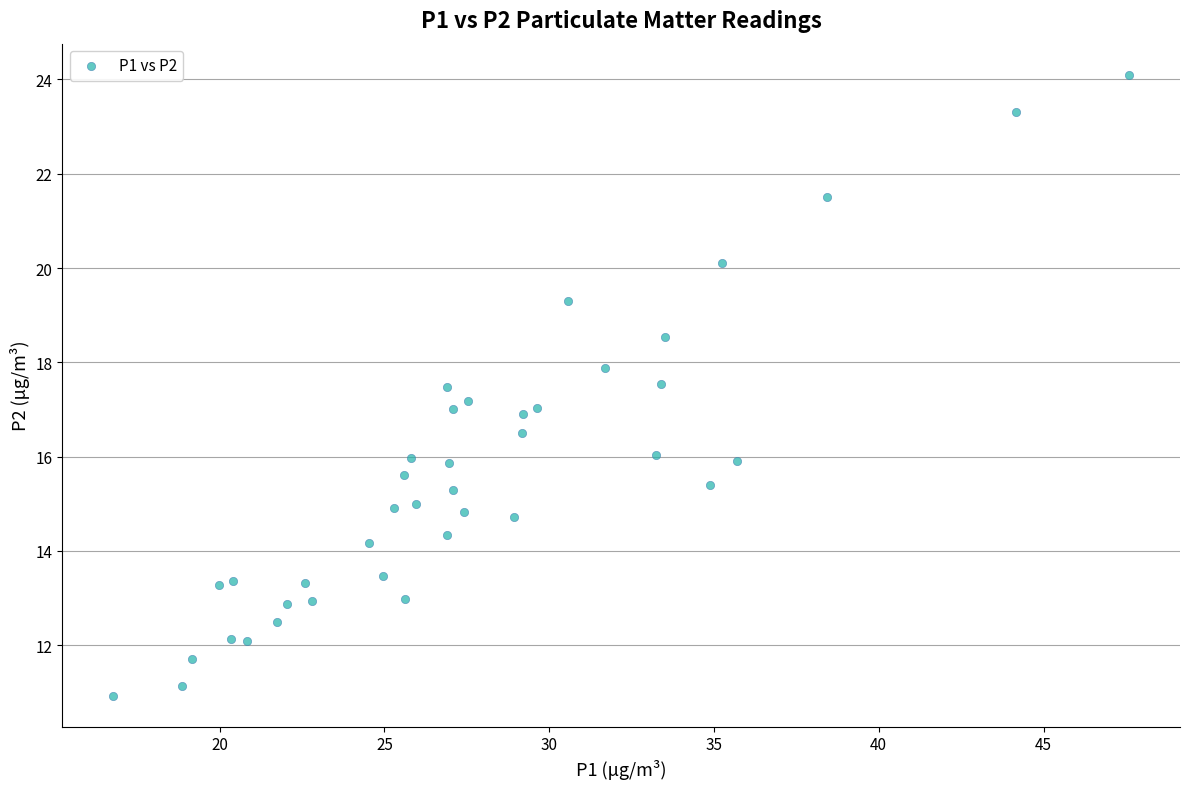

What is the range of X values (max minus min)?

30.8